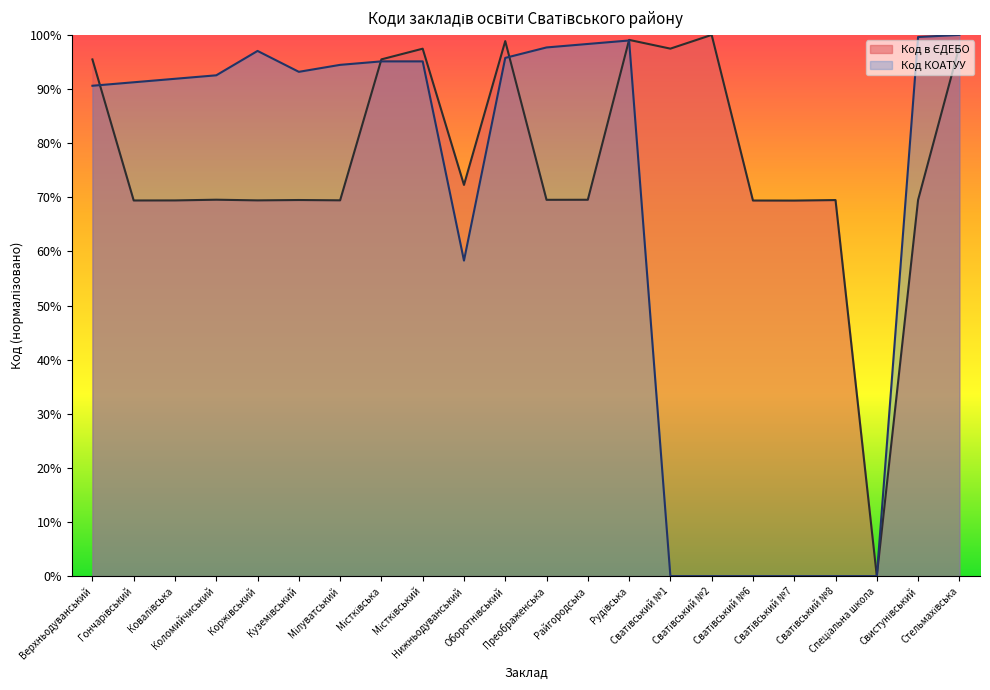

Is it true that Код в ЄДЕБО equals 69.5 at Коломийчиський?

True